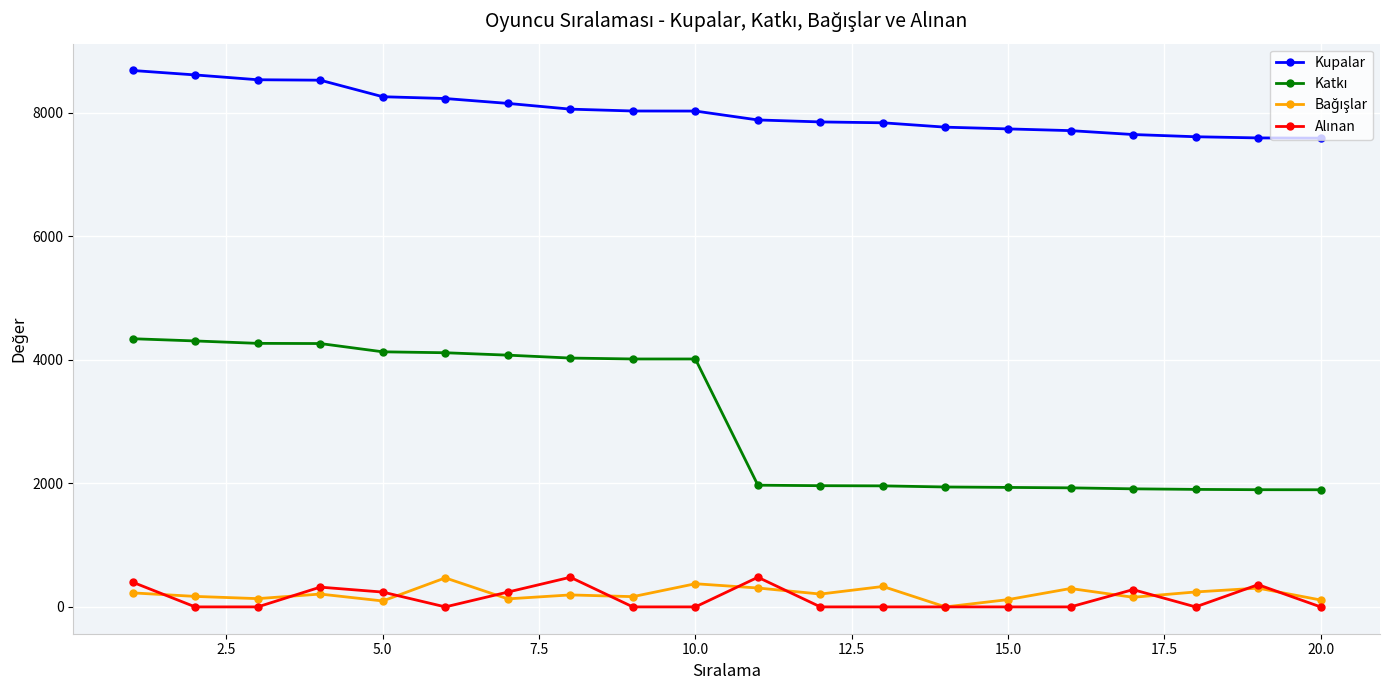

At how many categories does at least one series exceed 2156?

20